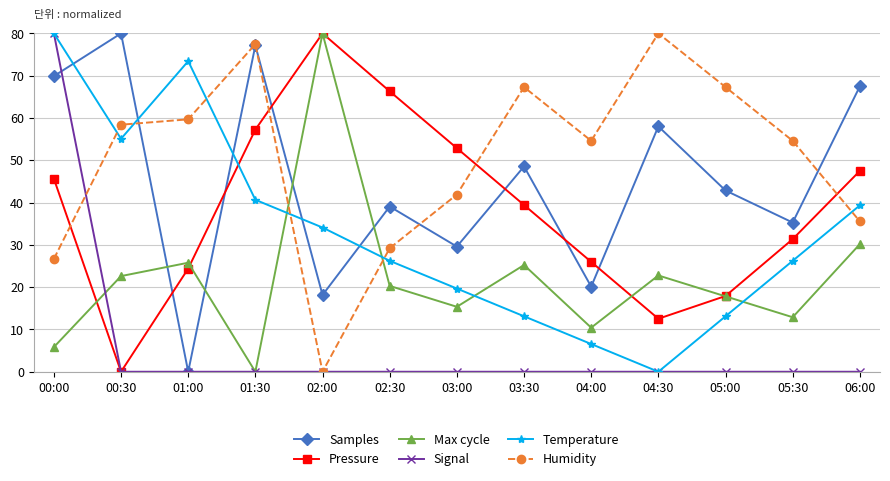

How many values in the Humidity series are below 54?

5